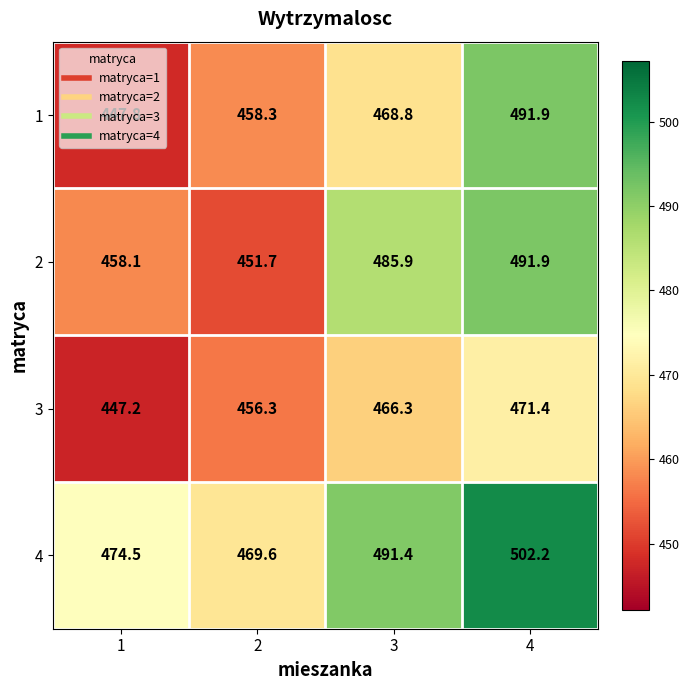

Where does the 1 series first go above 468?

3